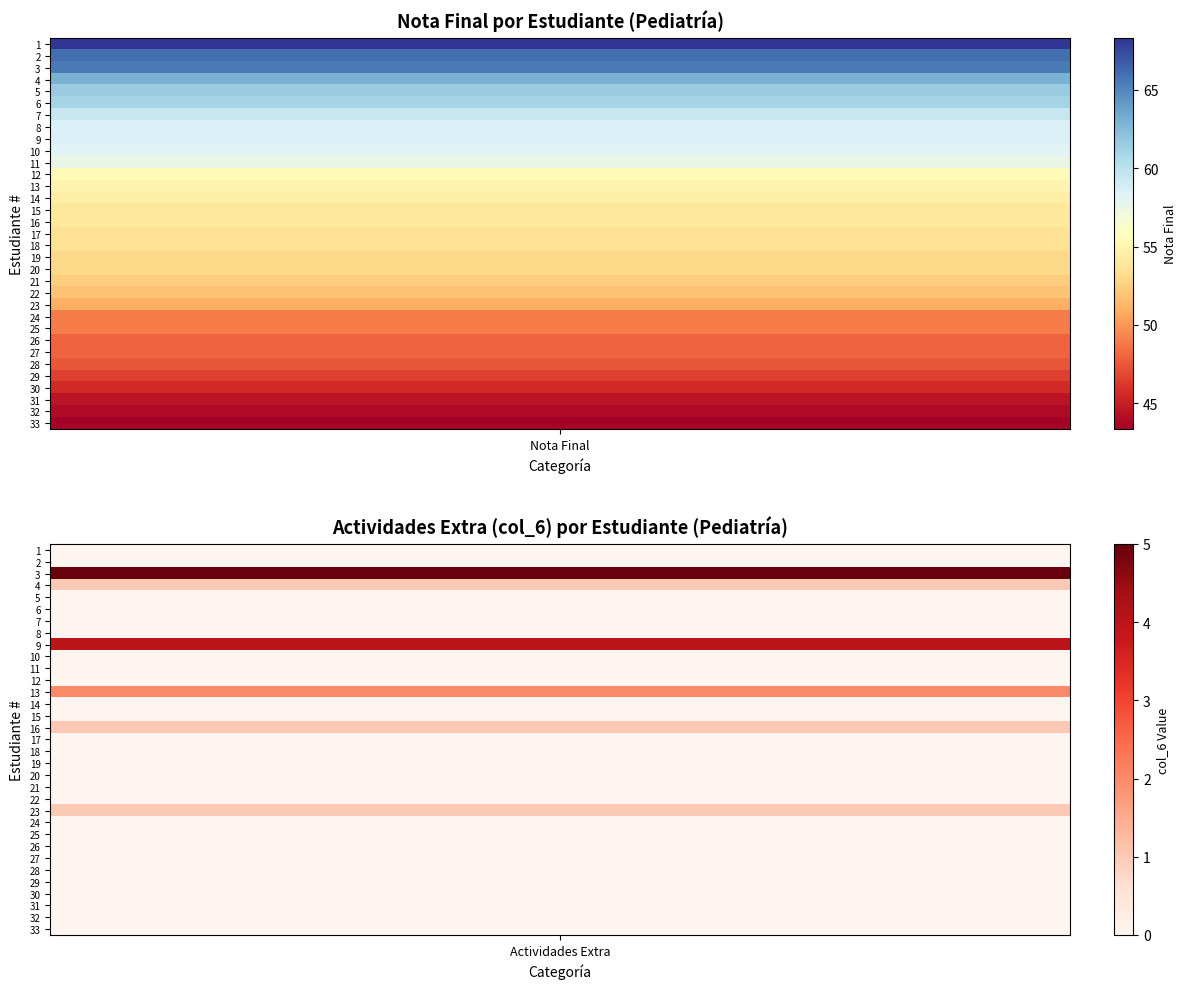

What is the spread (max minus min) of values at 16?

53.5